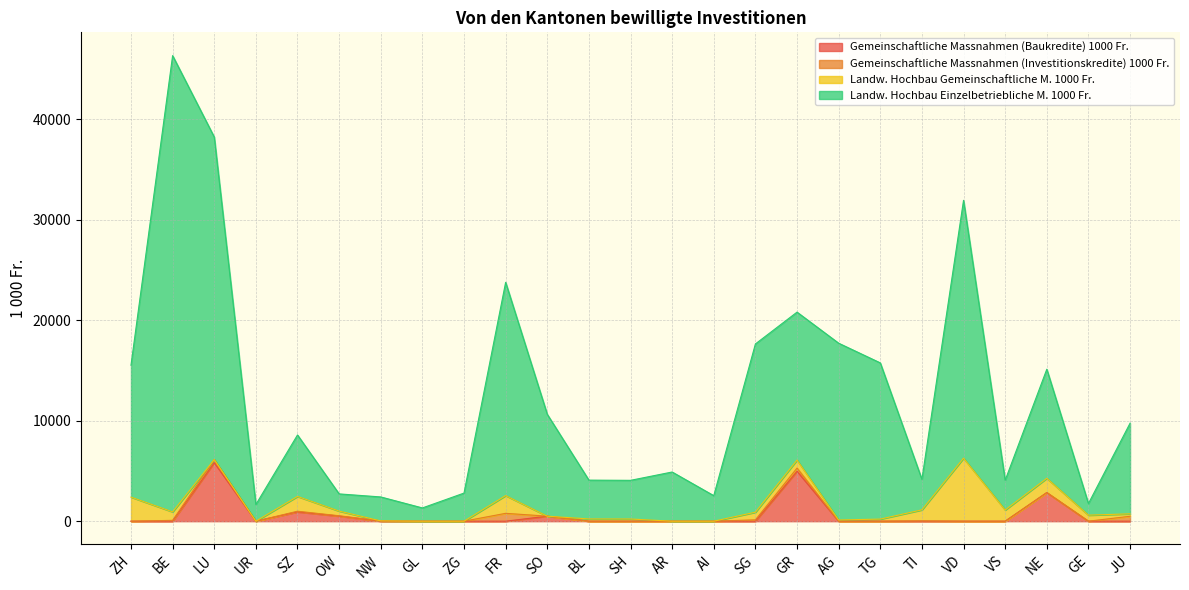

What is the sum of the Gemeinschaftliche Massnahmen (Baukredite) 1000 Fr. values at UR and GR?

4974.9